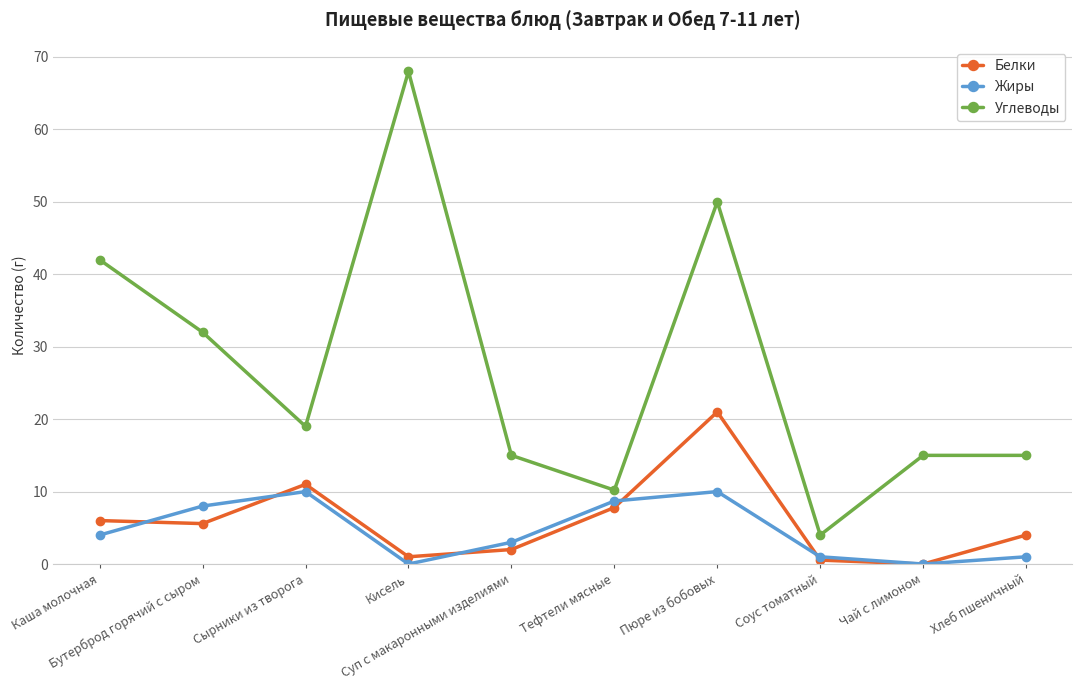

What are all the series names shown in the legend?

Белки, Жиры, Углеводы